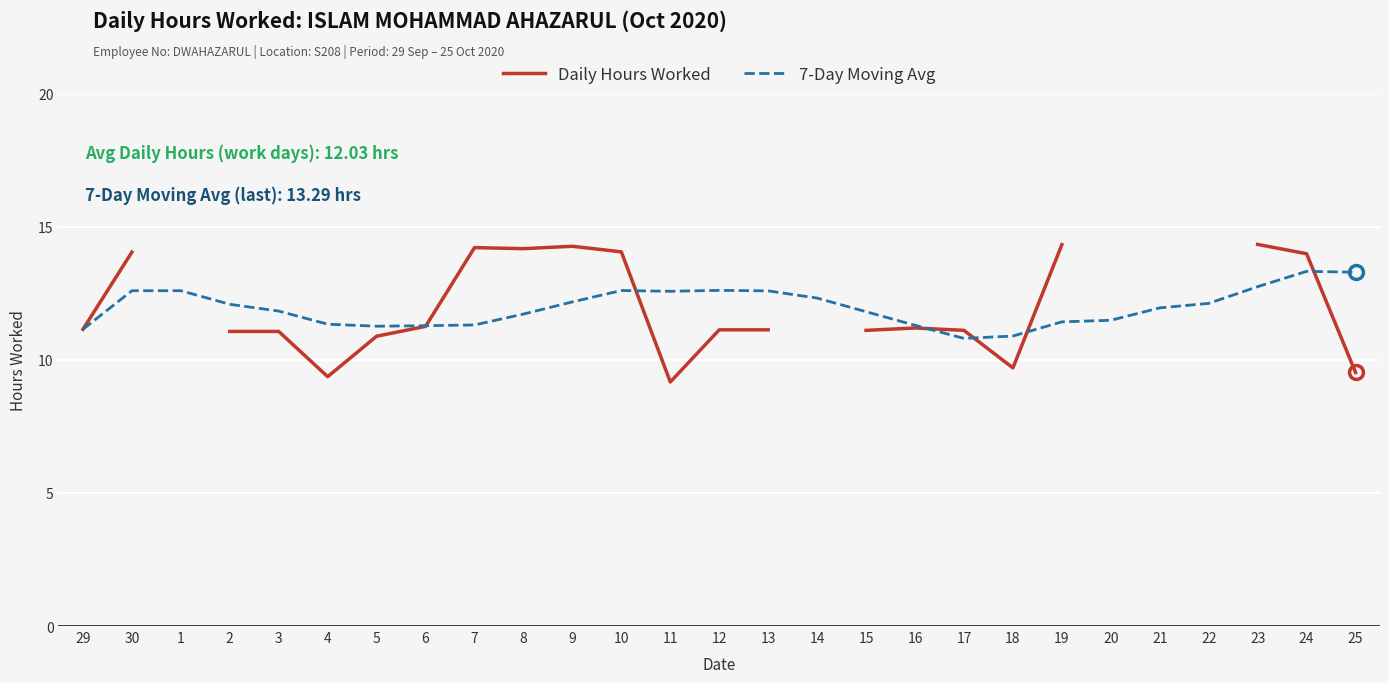

Is this an area chart (filled region under the line)?

No